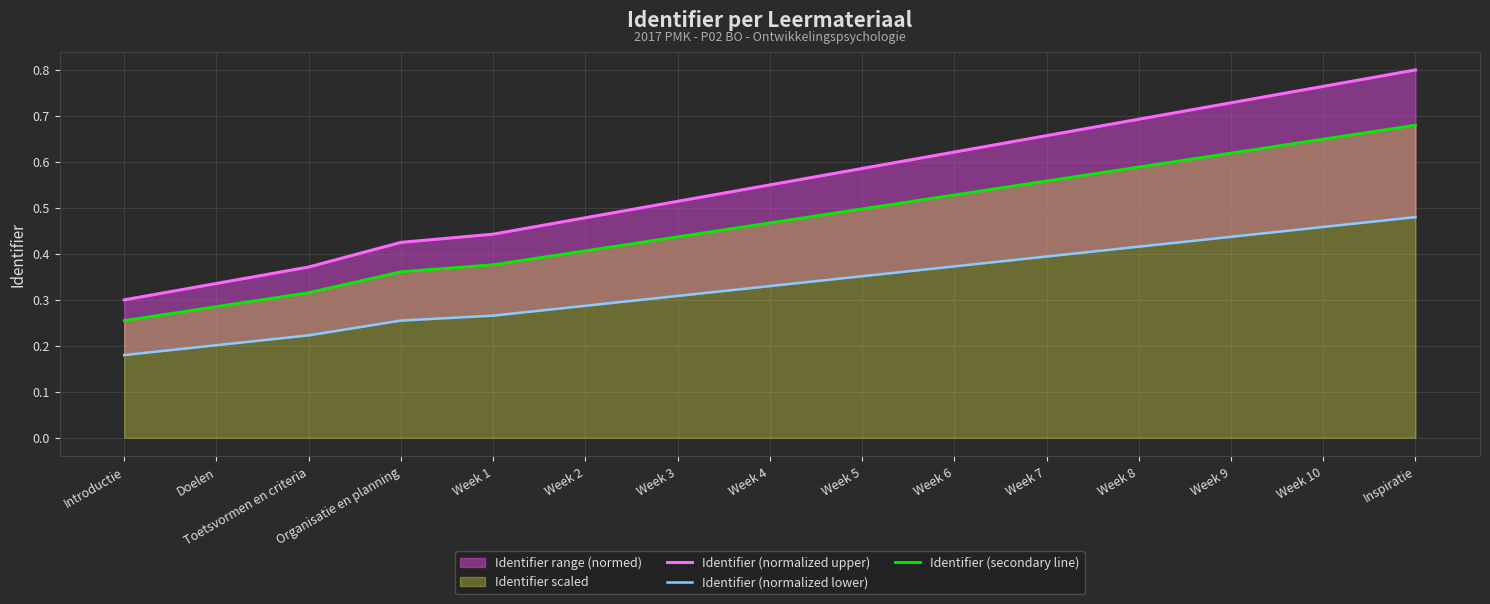

Which series changed the most between Week 1 and Inspiratie?

Identifier (normalized upper)